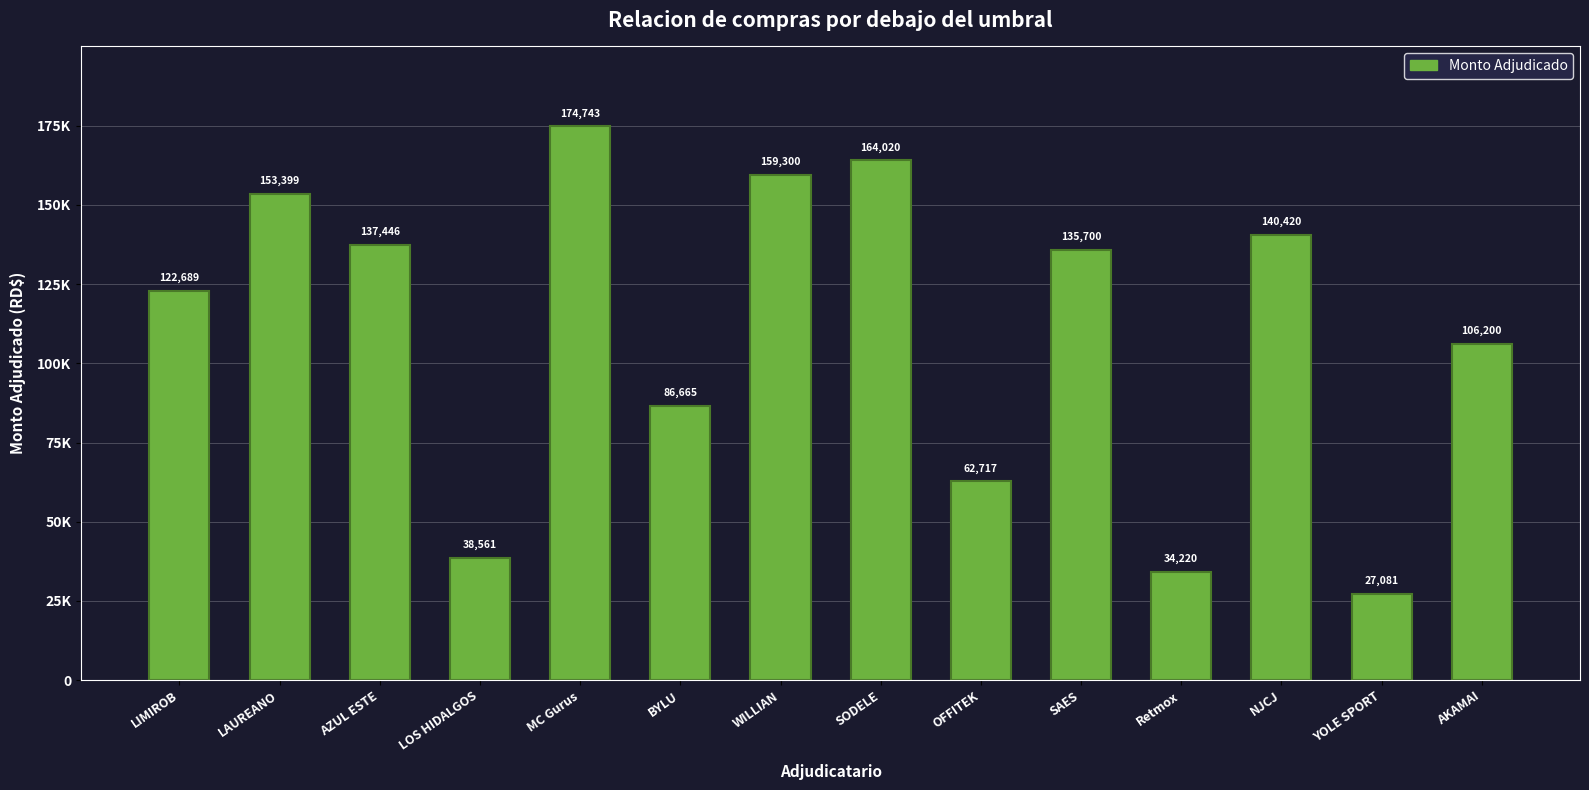

Does the chart contain any negative values?

No